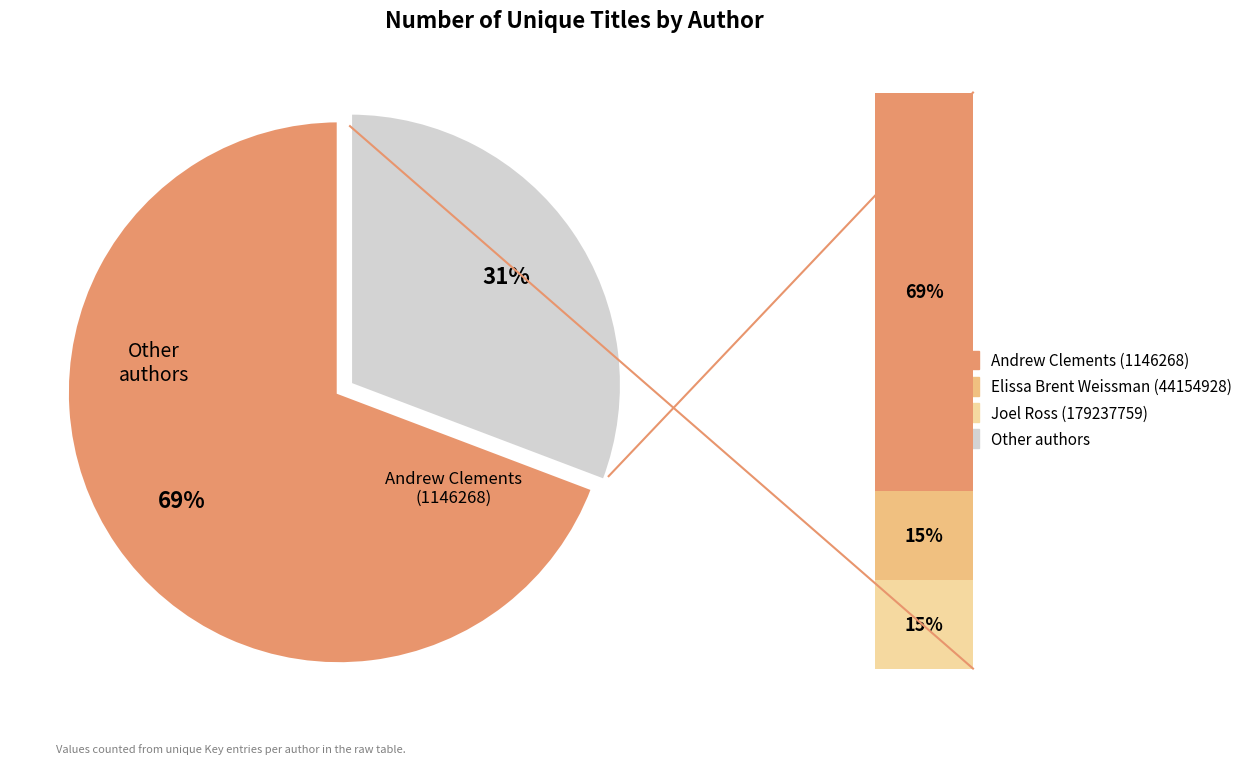

Does Andrew Clements (1146268) represent more than half of the total?

Yes